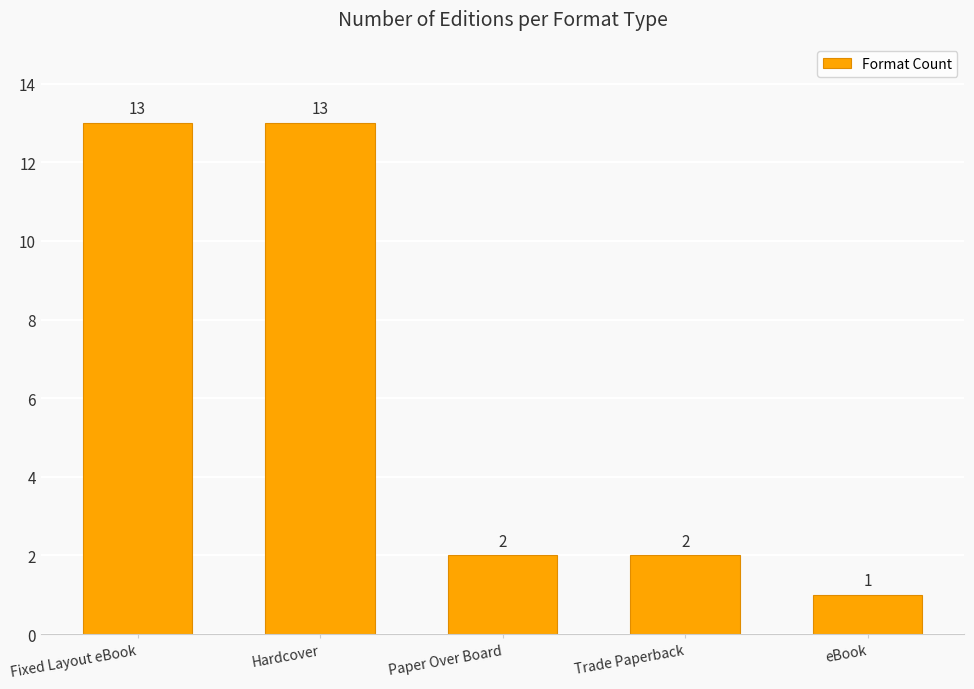

Which has a higher value, Fixed Layout eBook or Paper Over Board?

Fixed Layout eBook